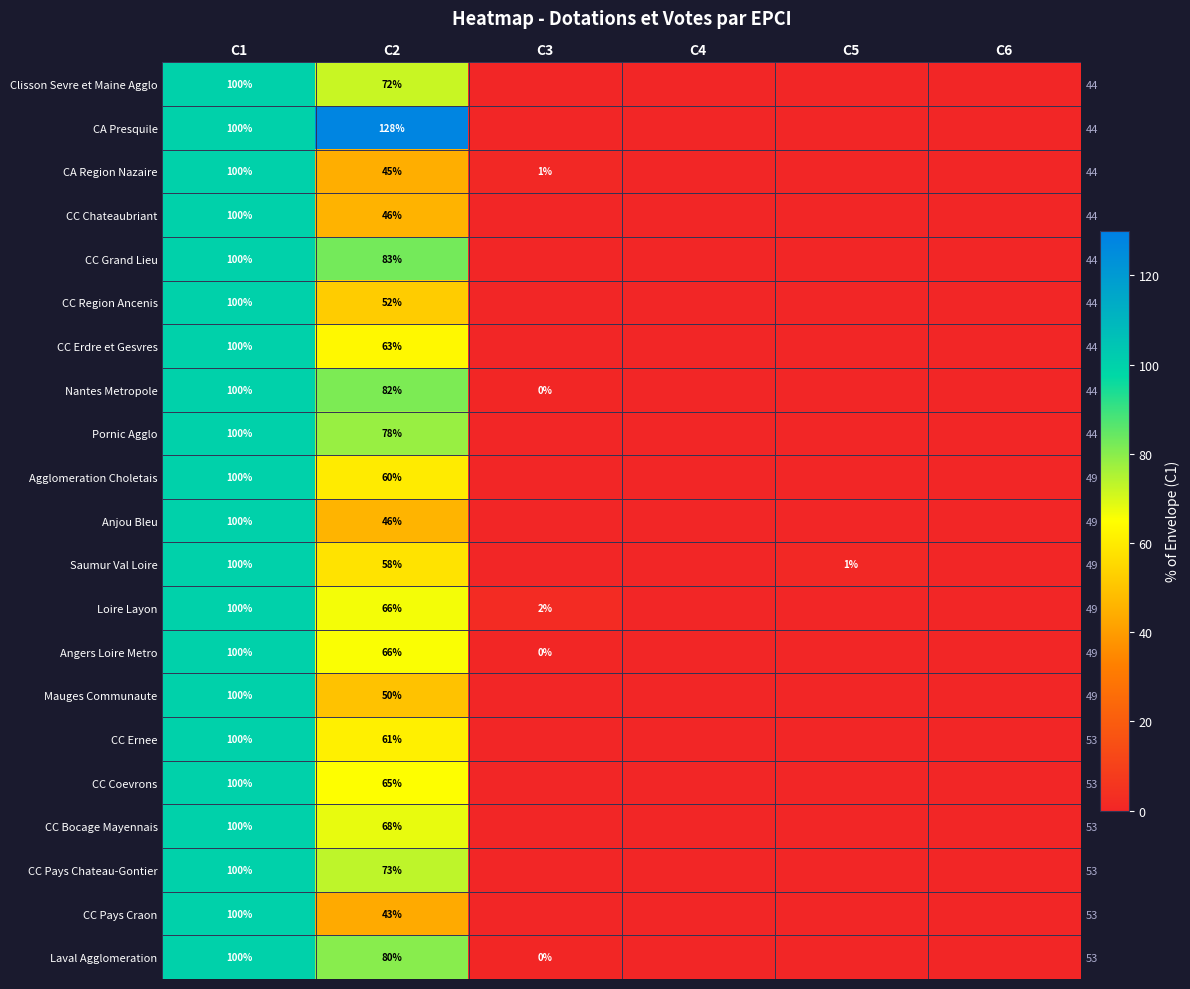

Is it true that CC Bocage Mayennais equals 14.4 at C2?

False